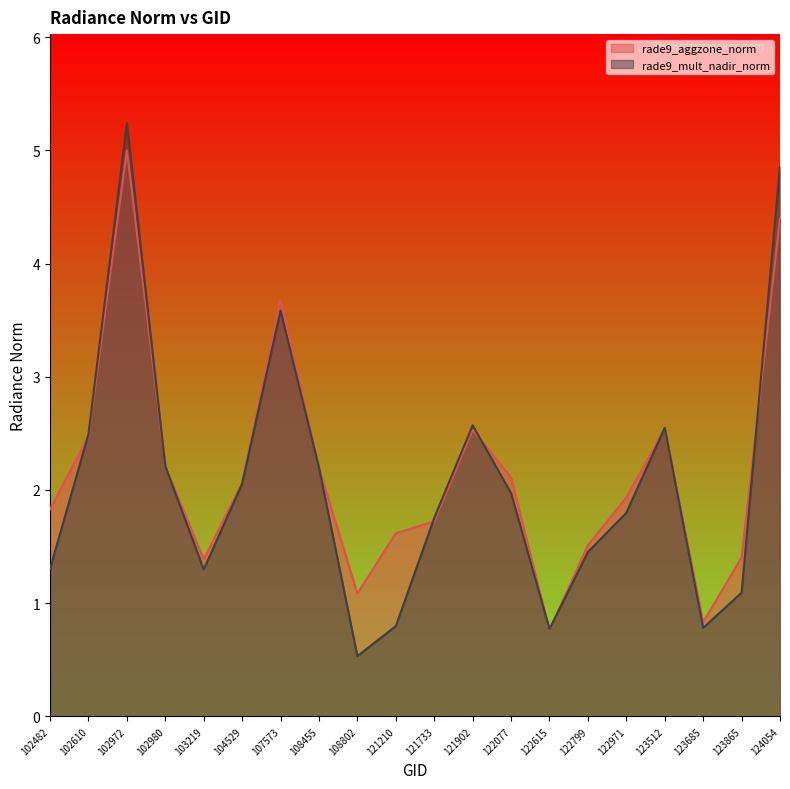

What is the maximum value for rade9_aggzone_norm?

5.0